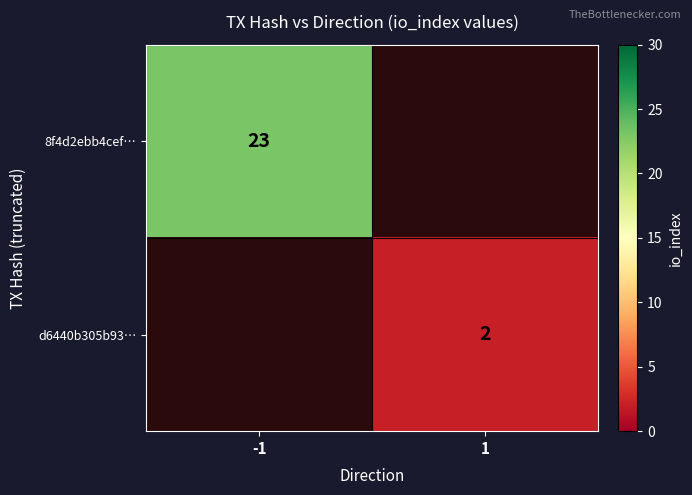

The value of d6440b305b93… at 1 is 2. True or false?

True